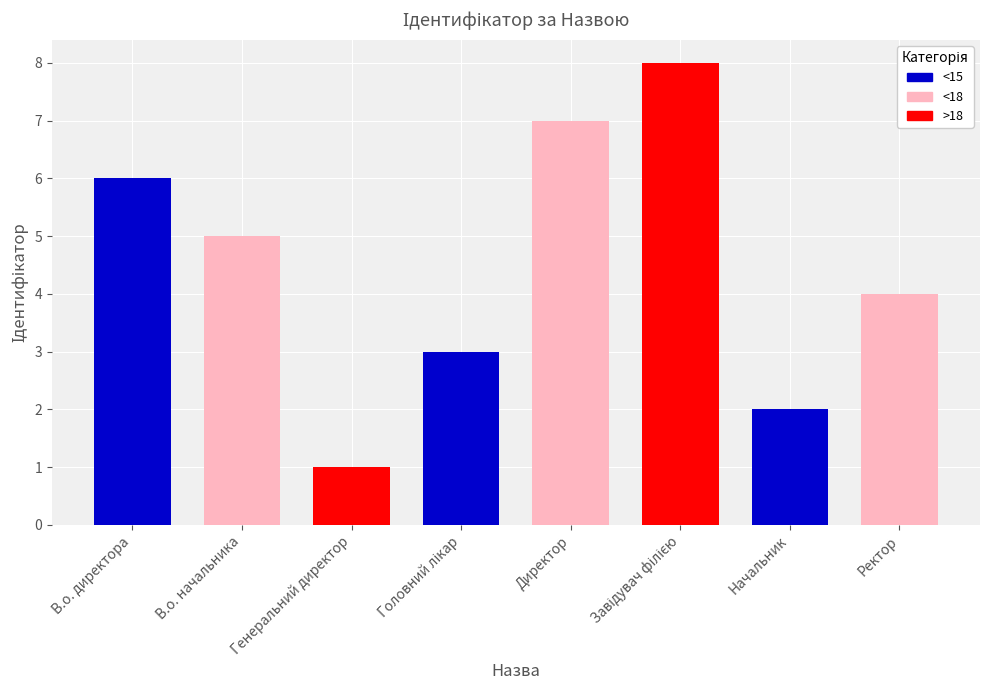

Which has a higher value, Генеральний директор or Директор?

Директор